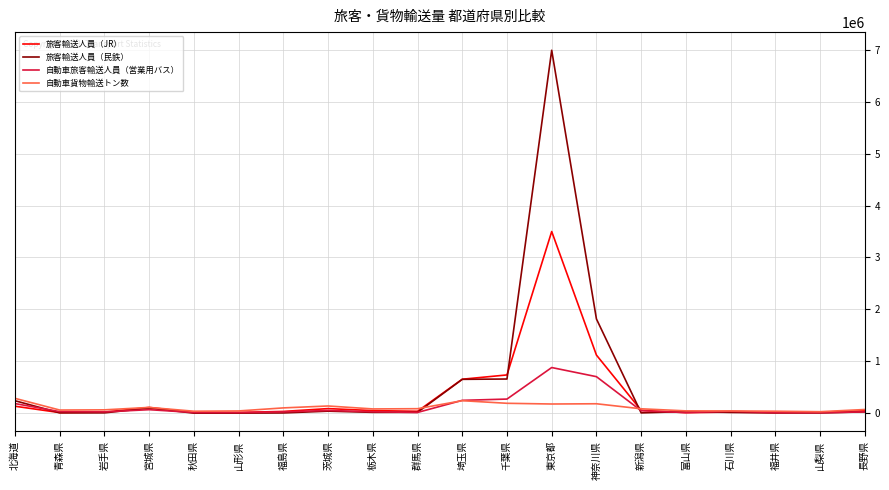

How many lines are shown in the chart?

4